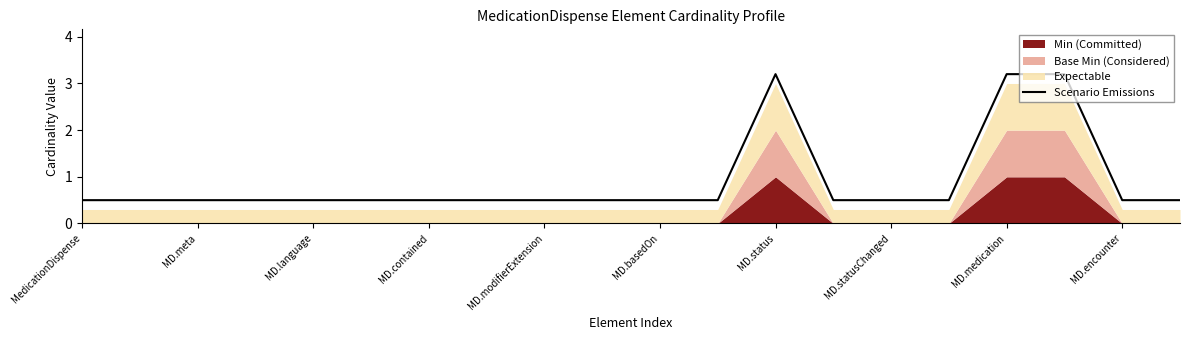

What is the lowest value of the Scenario Emissions series?

0.5